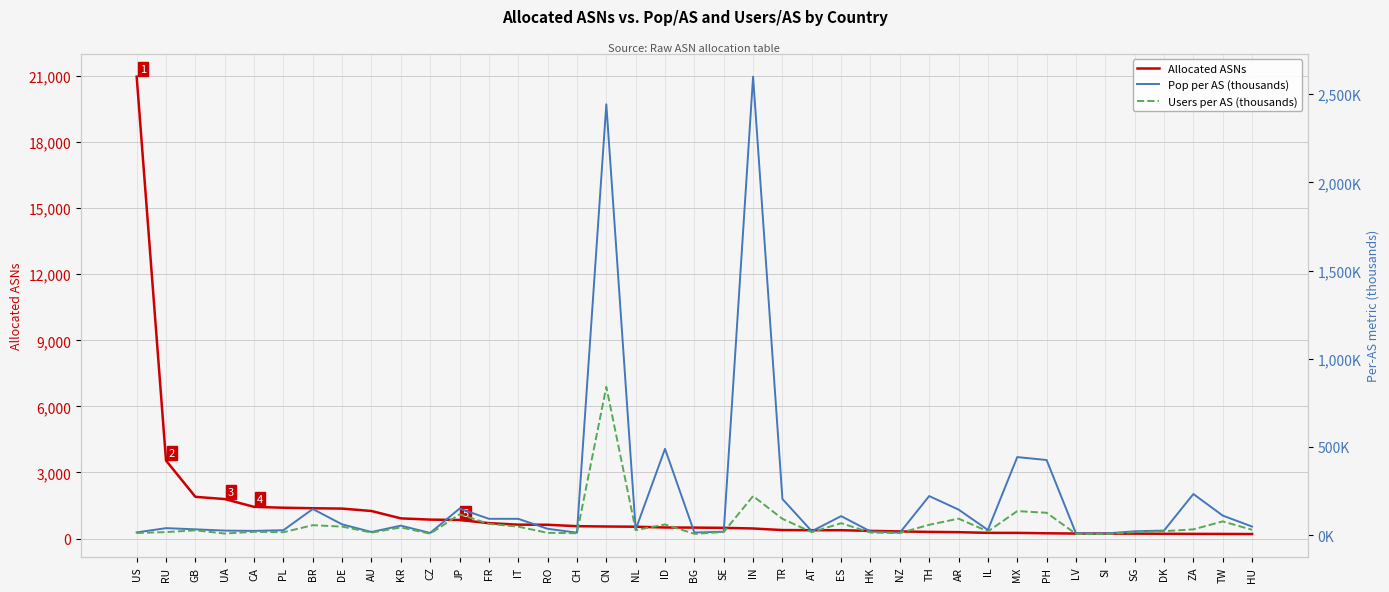

Where do Pop per AS (thousands) and Allocated ASNs first cross each other?

CH and CN